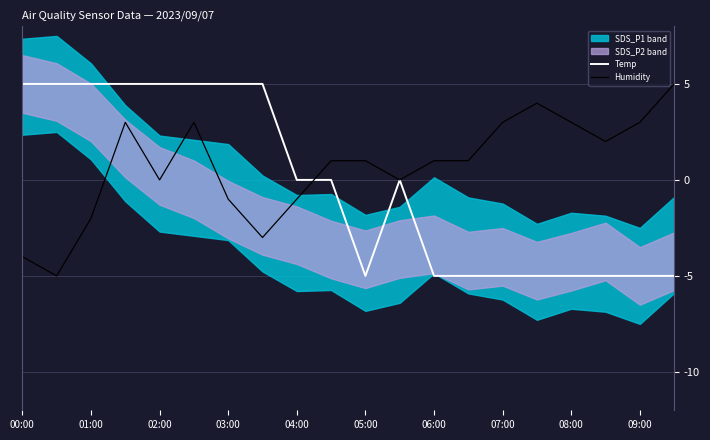

What is the highest value of the Humidity series?

5.0